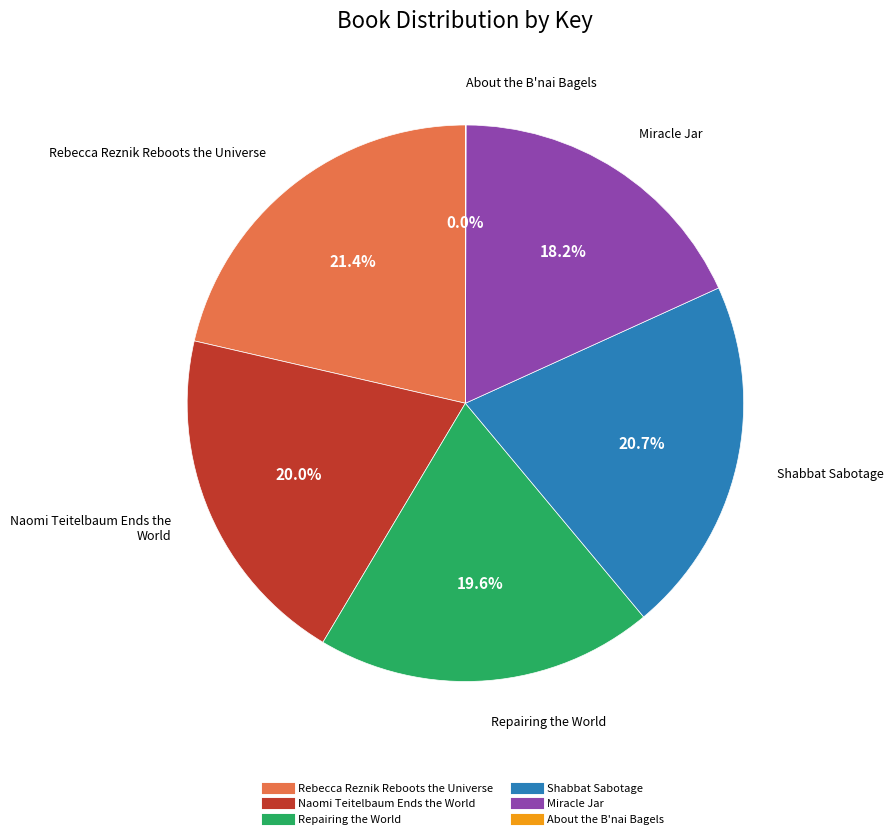

Approximately how many times larger is the value at Repairing the World compared to Miracle Jar?

1.1